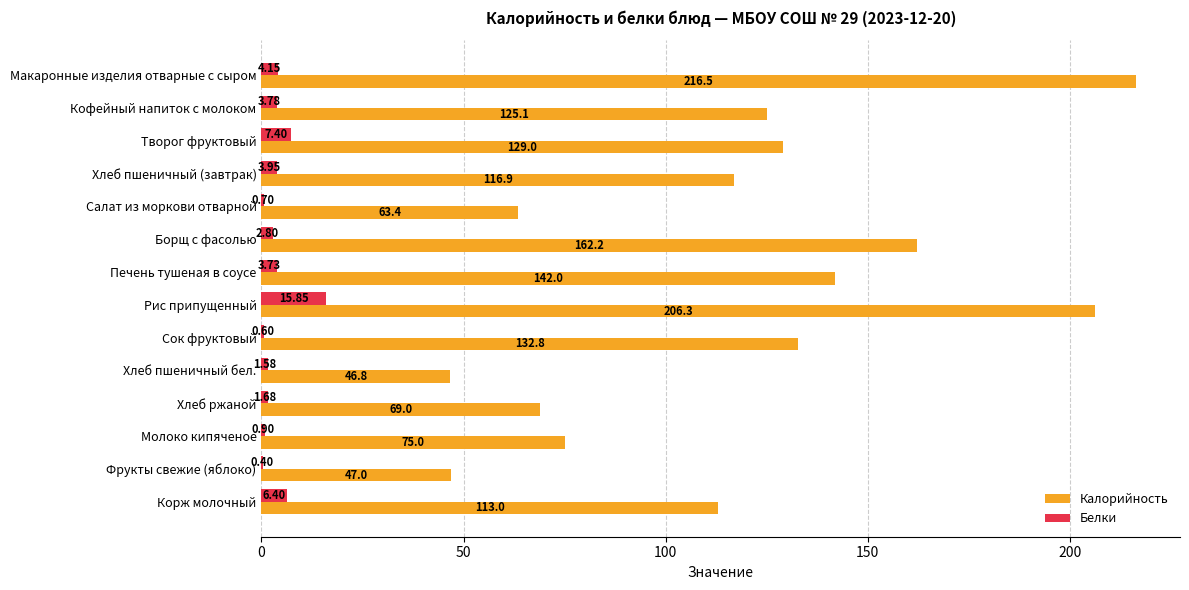

What are all the series names shown in the legend?

Калорийность, Белки